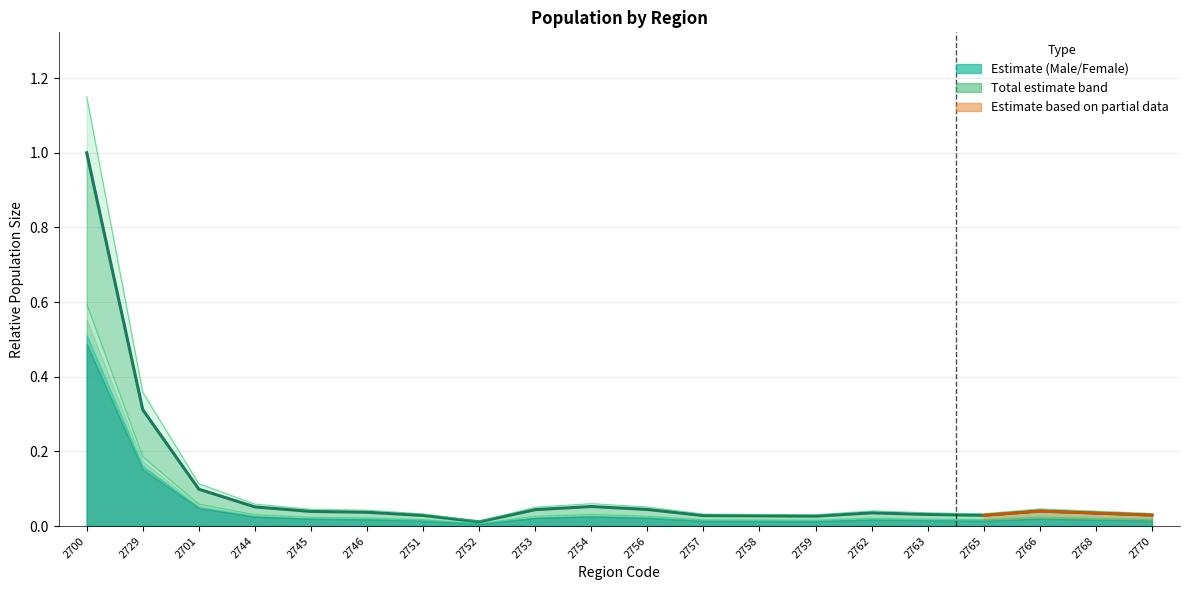

What is the label of the 19th point from the left?

2768